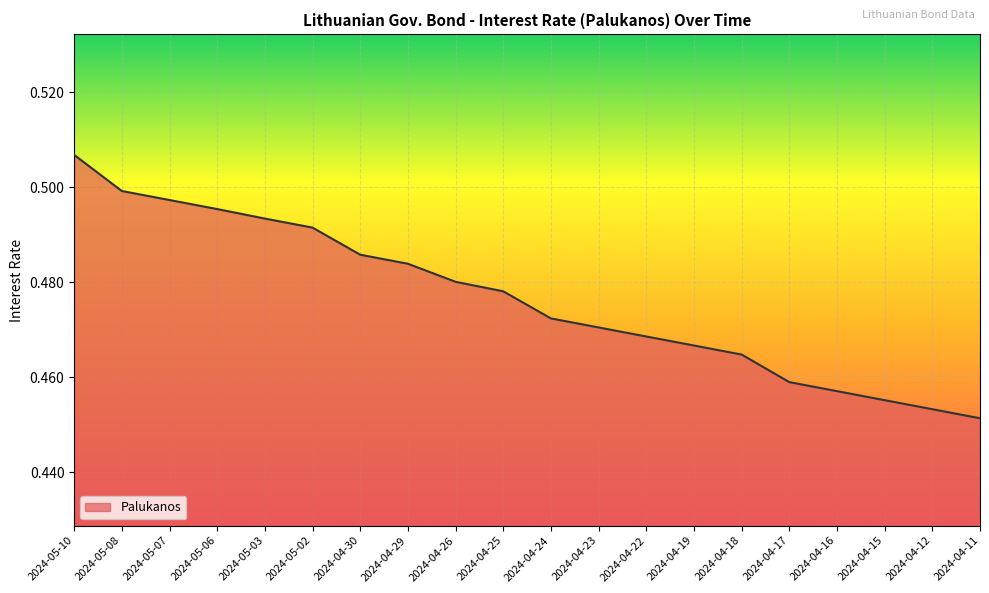

How many lines are shown in the chart?

1